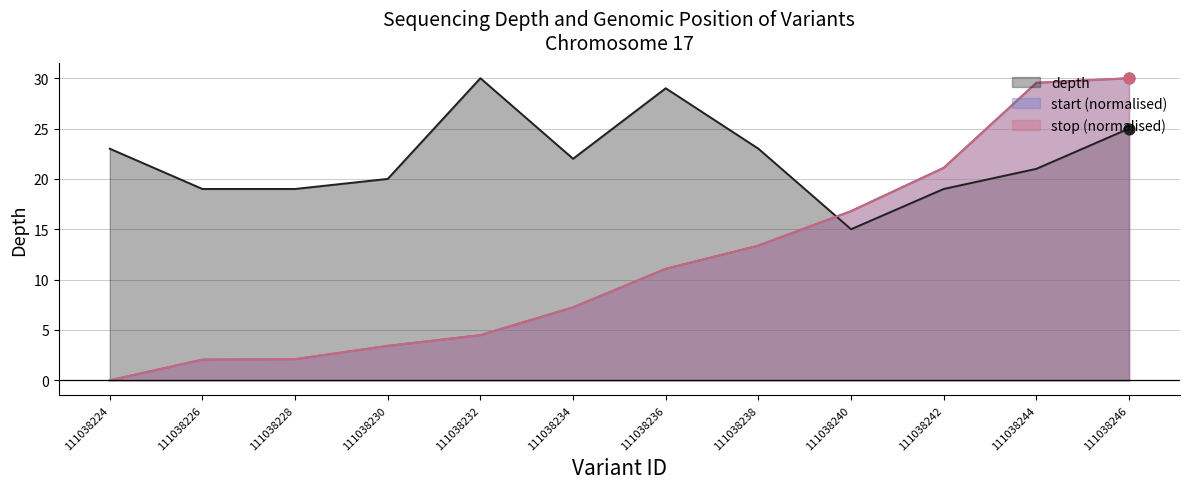

What are all the series names shown in the legend?

depth, start, stop